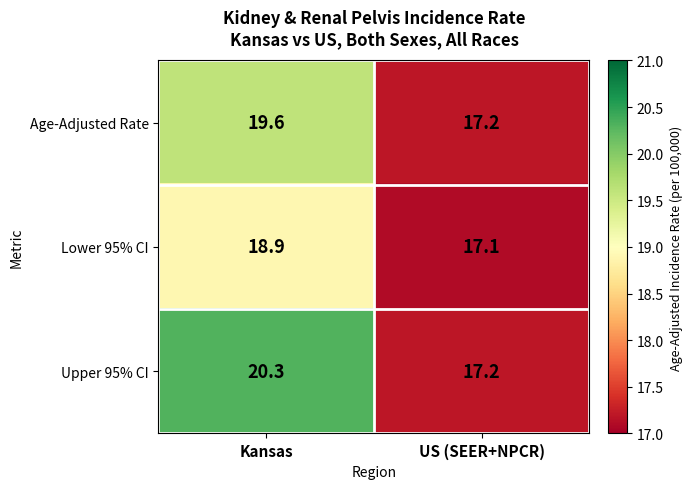

What is the sum of the Lower 95% CI values at US (SEER+NPCR) and Kansas?

36.0